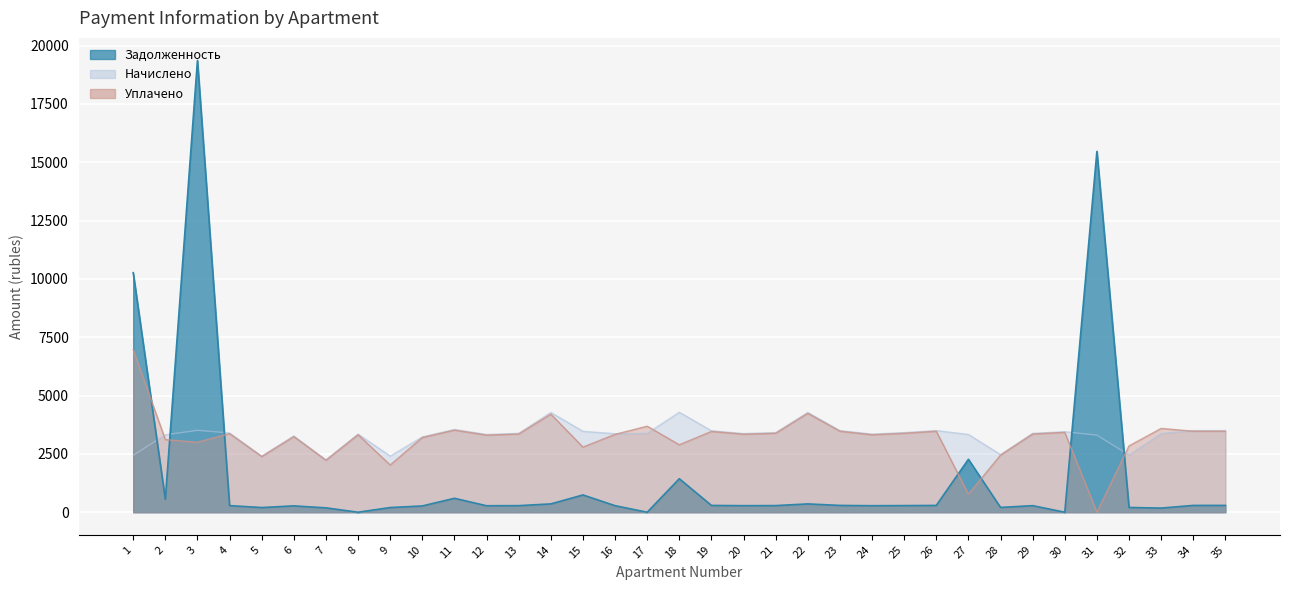

List the labels in order of zadolzhennost value, smallest first.

8, 17, 30, 33, 7, 5, 9, 32, 28, 10, 6, 12, 24, 16, 20, 13, 29, 4, 21, 25, 19, 23, 26, 34, 35, 14, 22, 2, 11, 15, 18, 27, 1, 31, 3